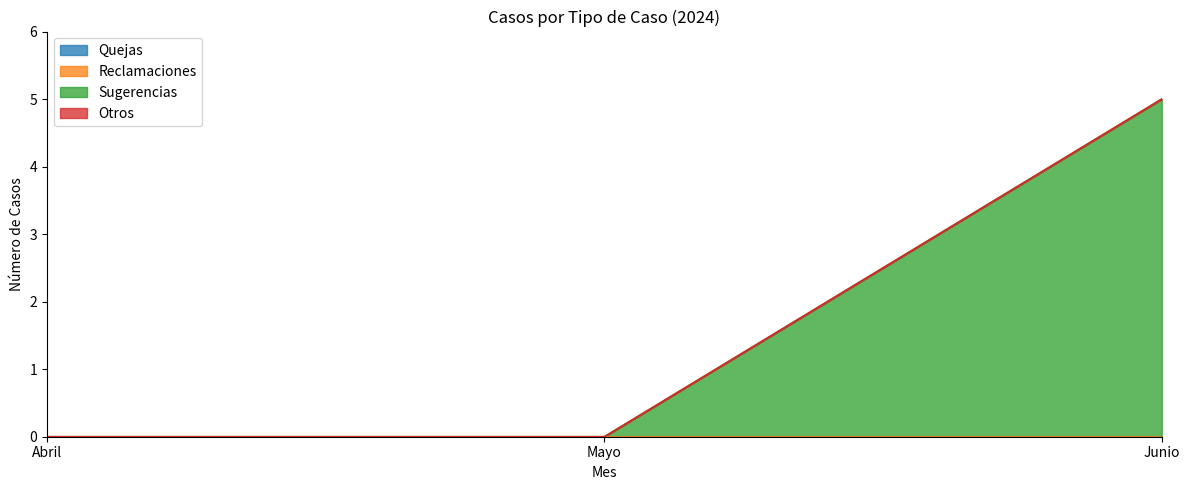

Where is Quejas nearest to the value 0?

Abril